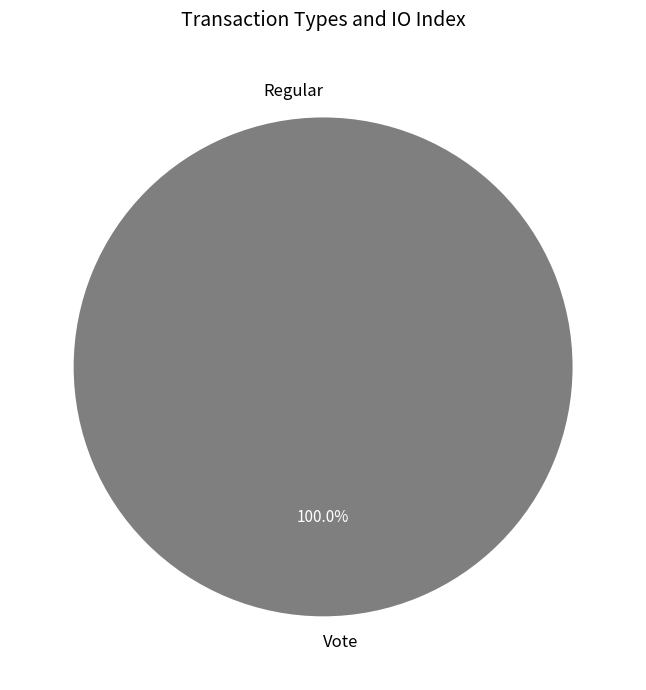

Which slice represents more than half of the pie?

Vote